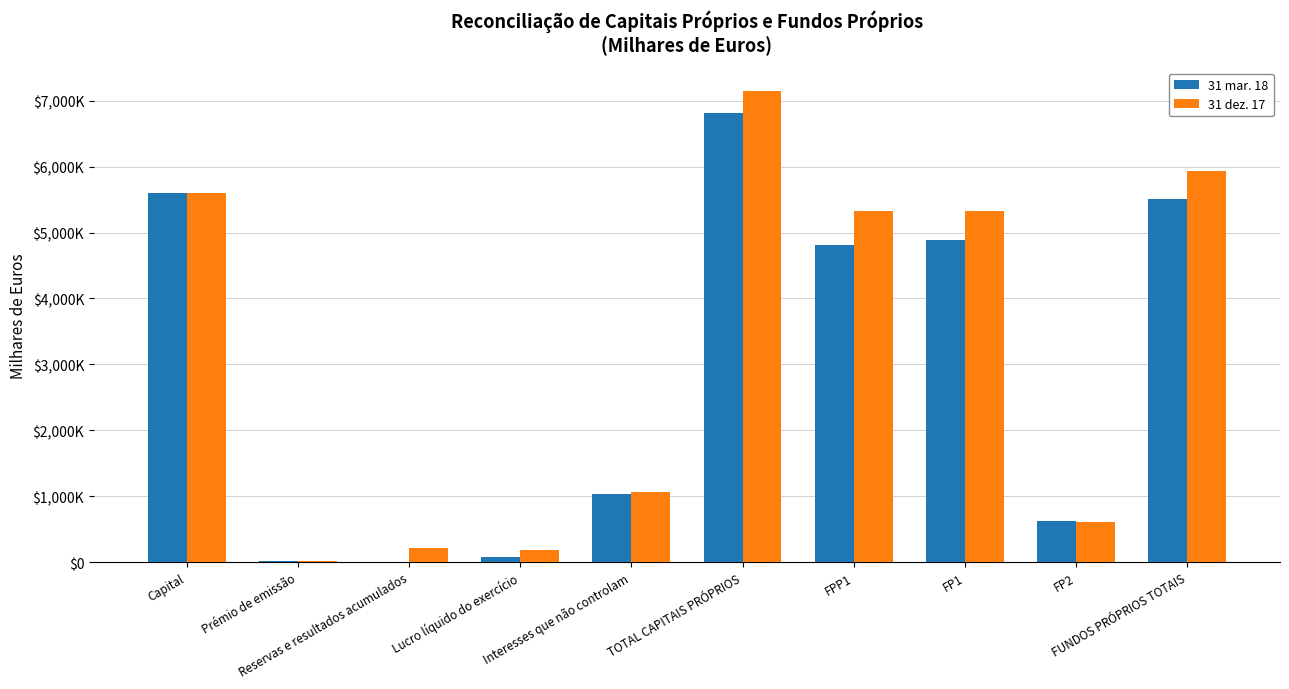

Does the chart contain stacked bars?

No